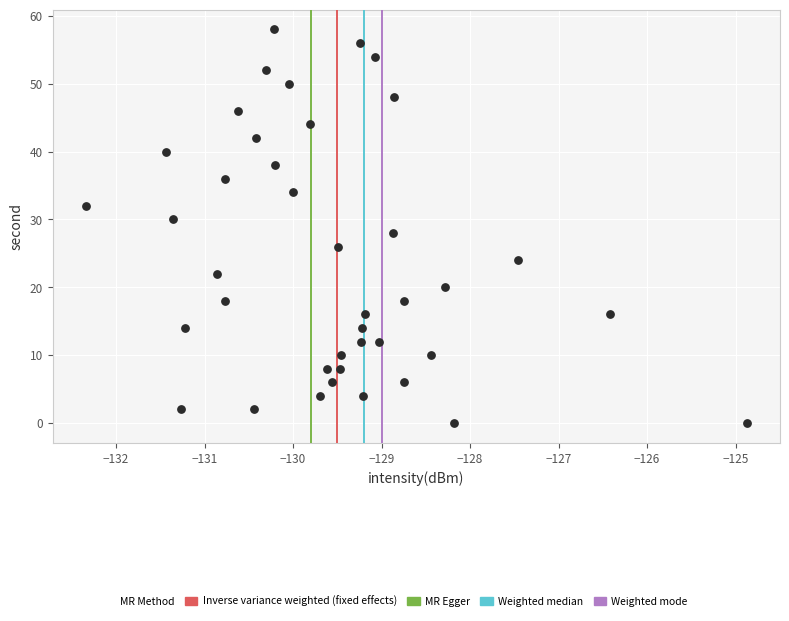

What is the range of Y values (max minus min)?

58